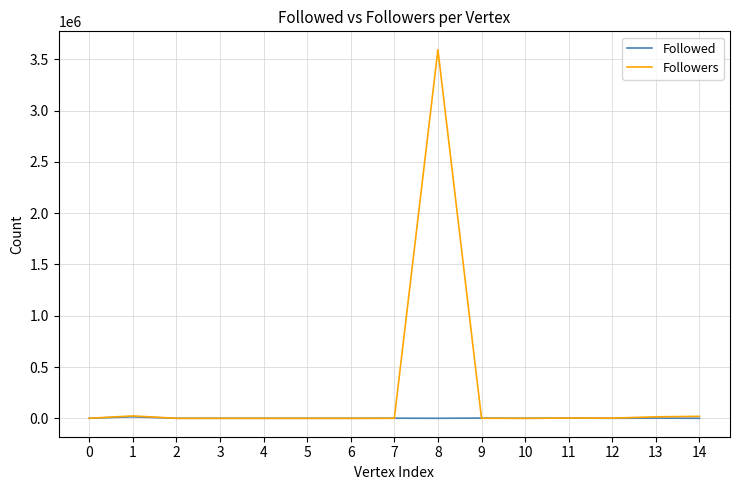

What is the difference between the highest and lowest values at 13?

12516